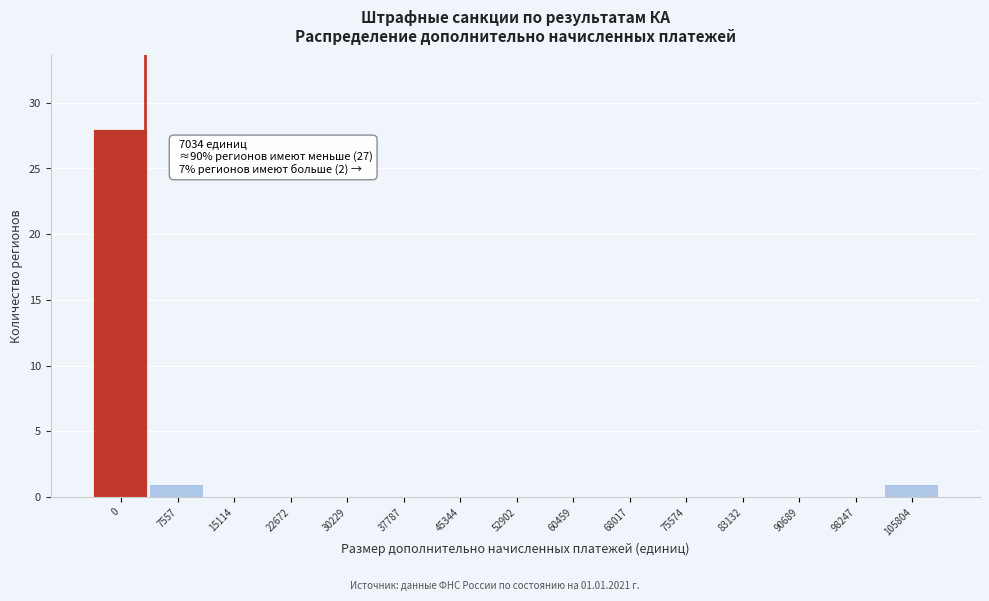

Reading left to right, what are all the values shown in this chart?

0=28	7557=1	15114=0	22672=0	30229=0	37787=0	45344=0	52902=0	60459=0	68017=0	75574=0	83132=0	90689=0	98247=0	105804=1